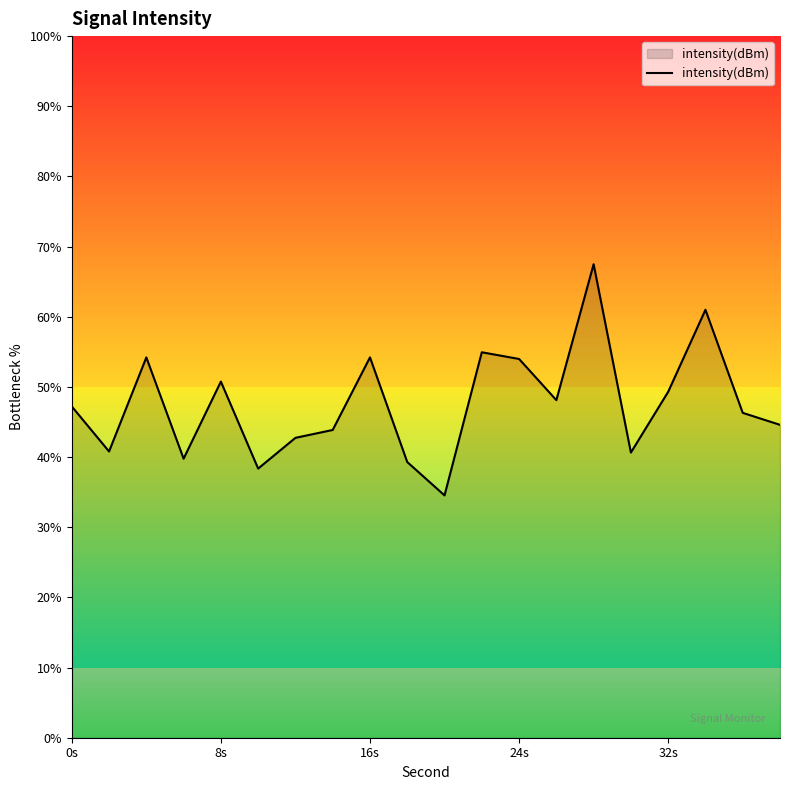

How many lines are shown in the chart?

1